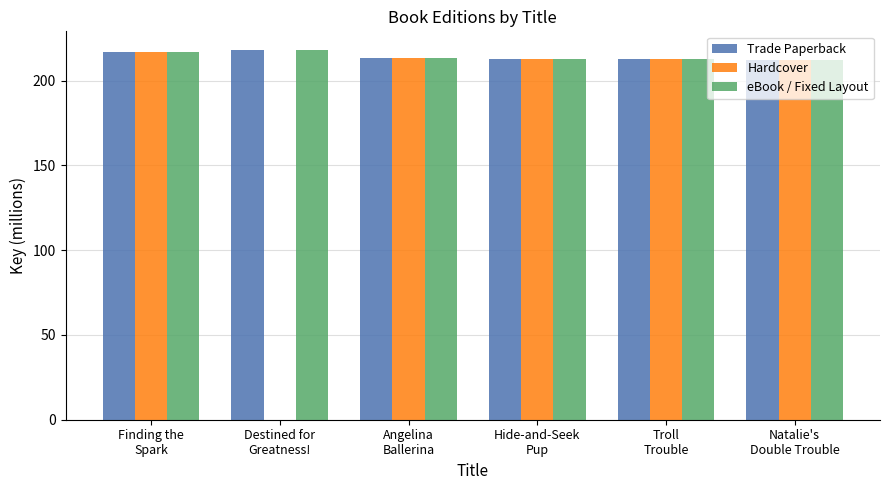

What is the sum of the Hardcover values at Destined for
Greatness! and Finding the
Spark?

217.0